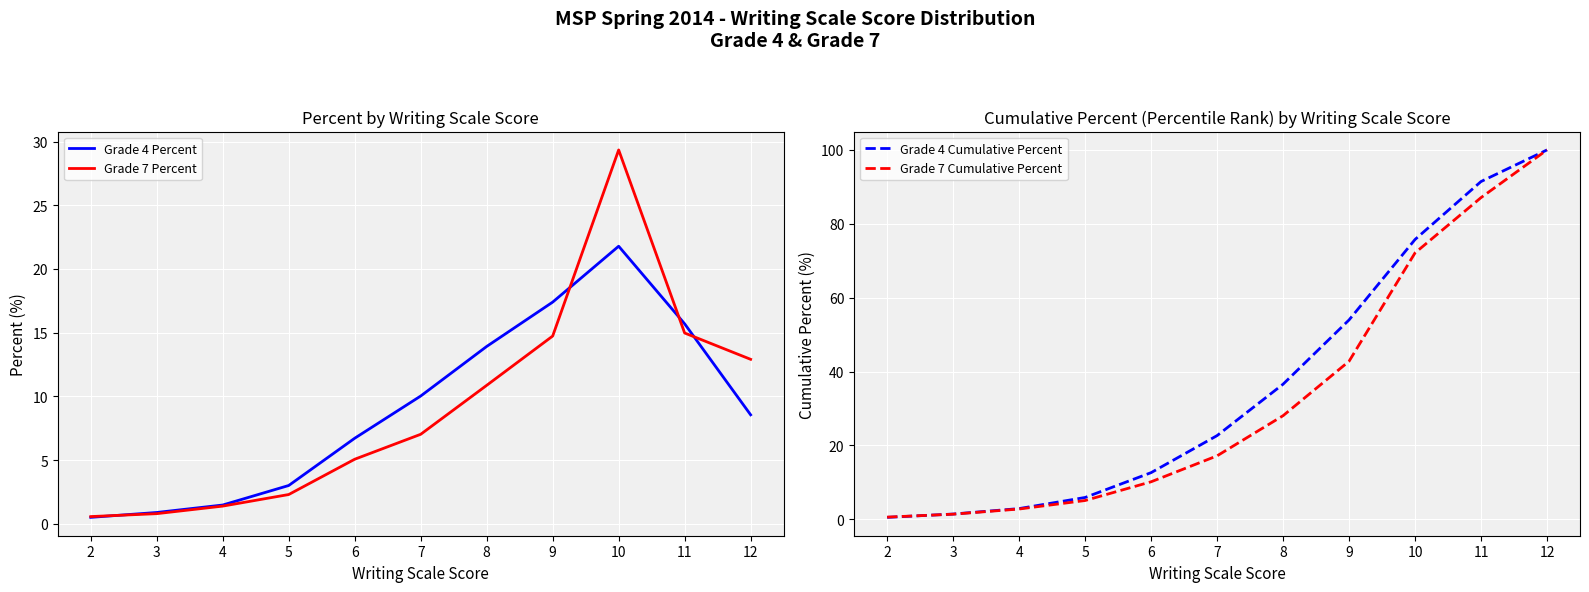

What is the maximum value for Grade 7 Cumulative Percent?

100.0